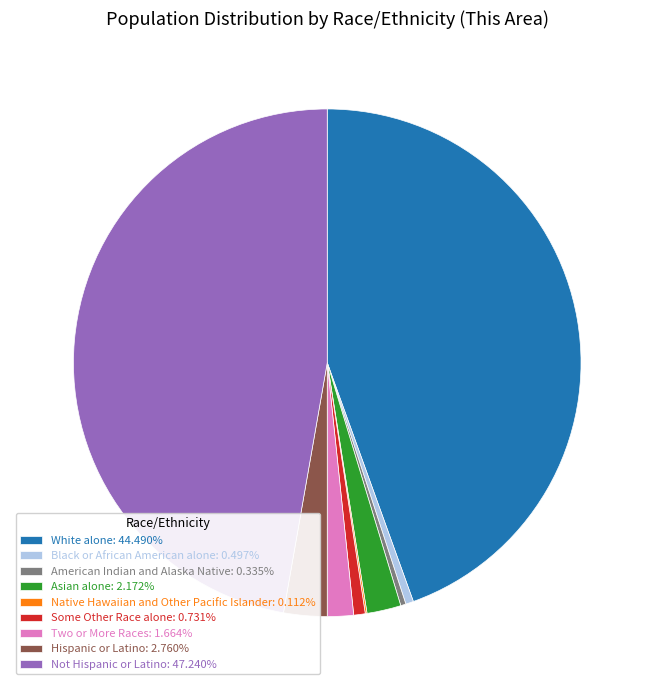

Combined, do Hispanic or Latino: 2.760% and American Indian and Alaska Native: 0.335% account for over 50%?

No